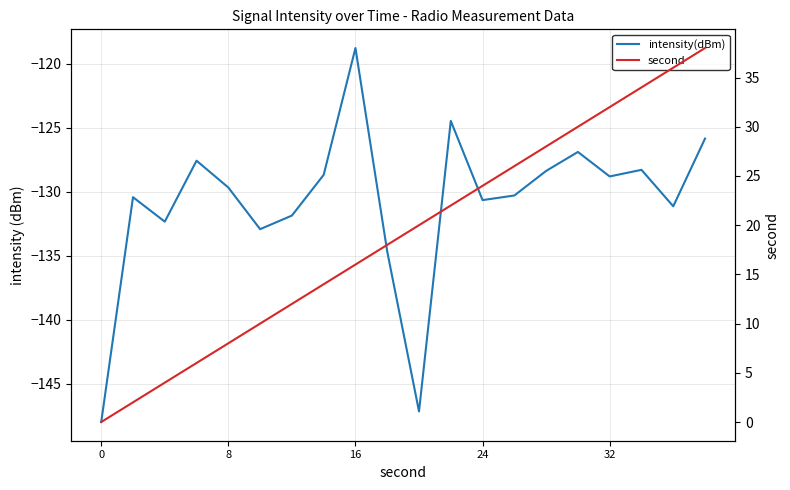

Which series has the largest total across all categories?

second